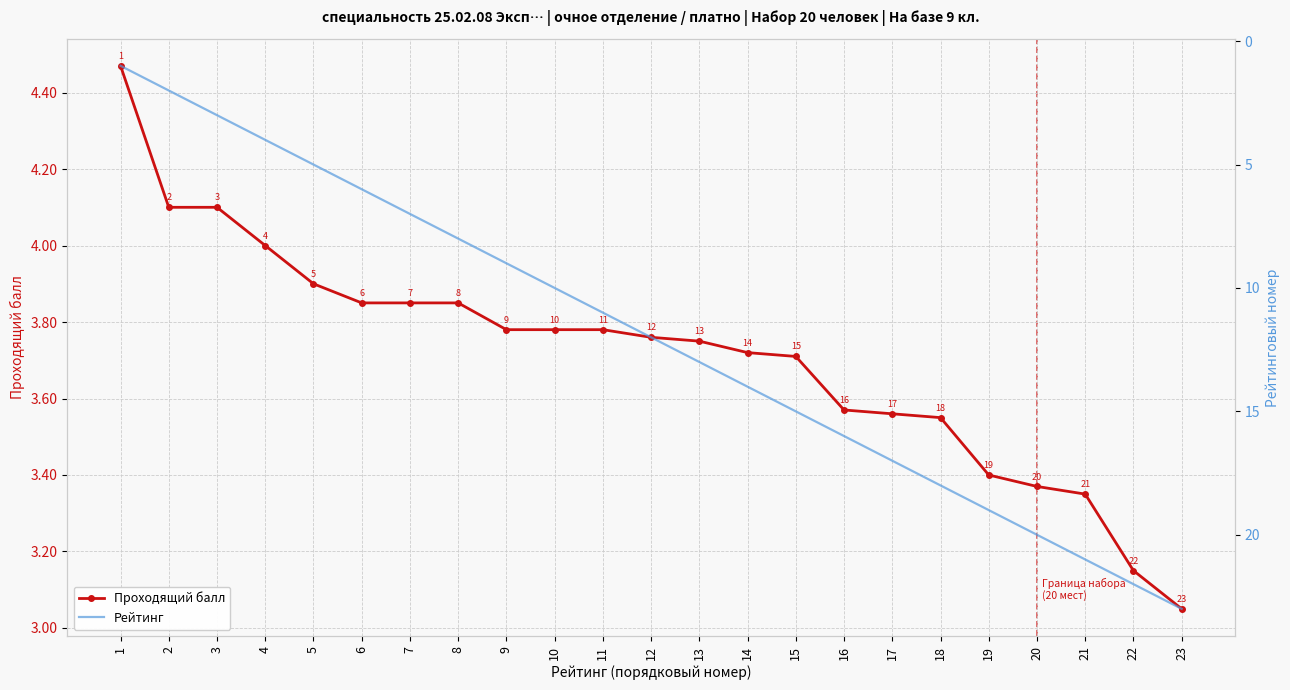

Reading left to right, extract all data points from this chart.

Проходящий балл: 4.5	4.1	4.1	4.0	3.9	3.9	3.9	3.9	3.8	3.8	3.8	3.8	3.8	3.7	3.7	3.6	3.6	3.5	3.4	3.4	3.4	3.1	3.0
Рейтинг: 1.0	2.0	3.0	4.0	5.0	6.0	7.0	8.0	9.0	10.0	11.0	12.0	13.0	14.0	15.0	16.0	17.0	18.0	19.0	20.0	21.0	22.0	23.0